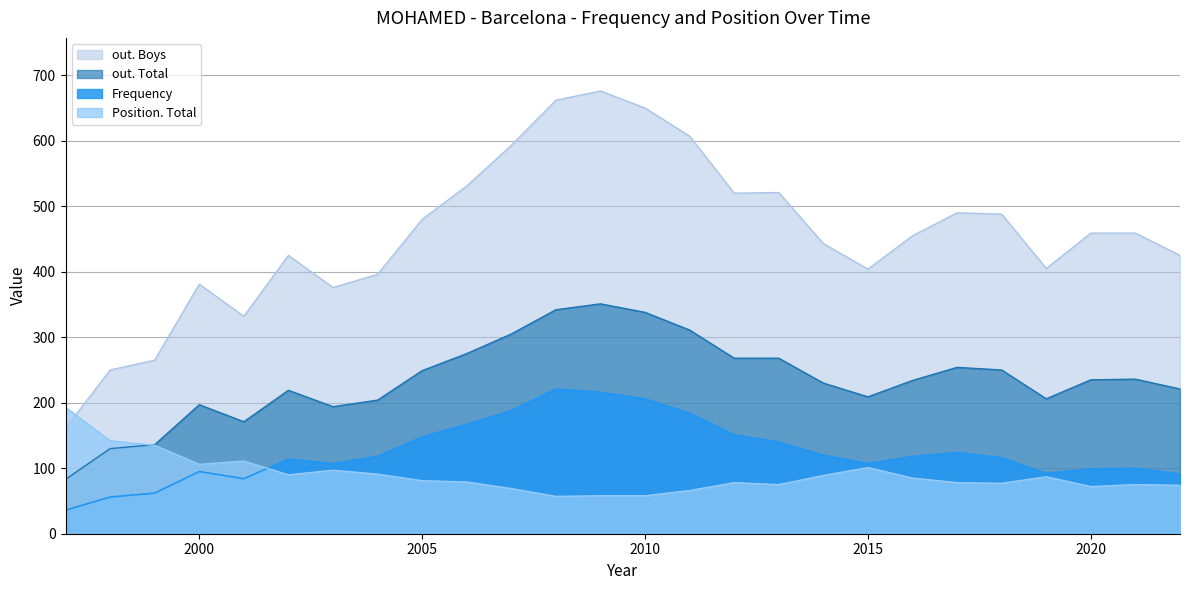

Which series ends up on top after the final intersection of Frequency and Position. Total?

Frequency